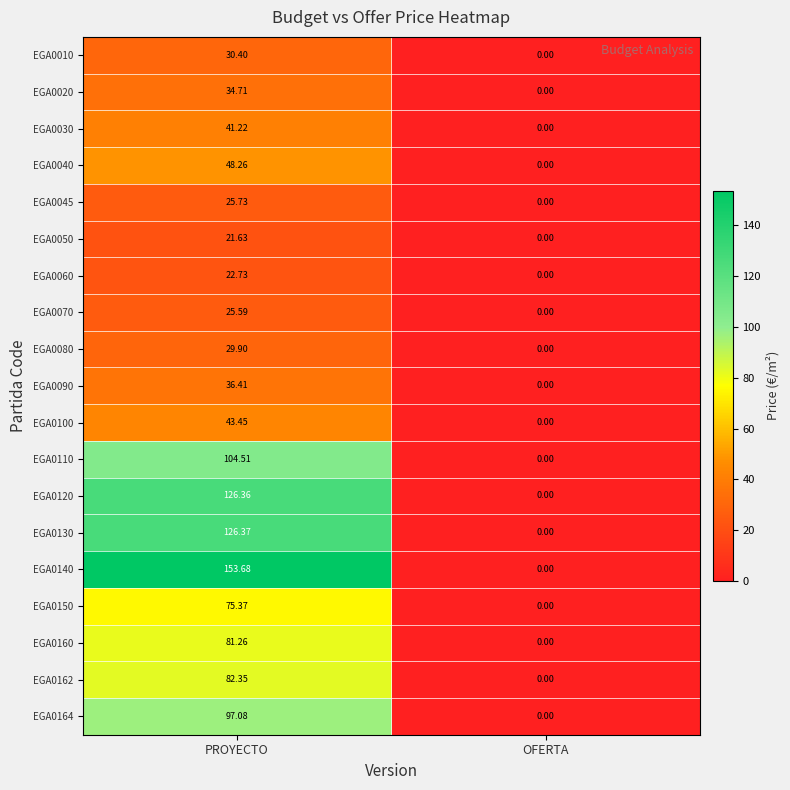

At which label does EGA0120 reach its peak?

PROYECTO